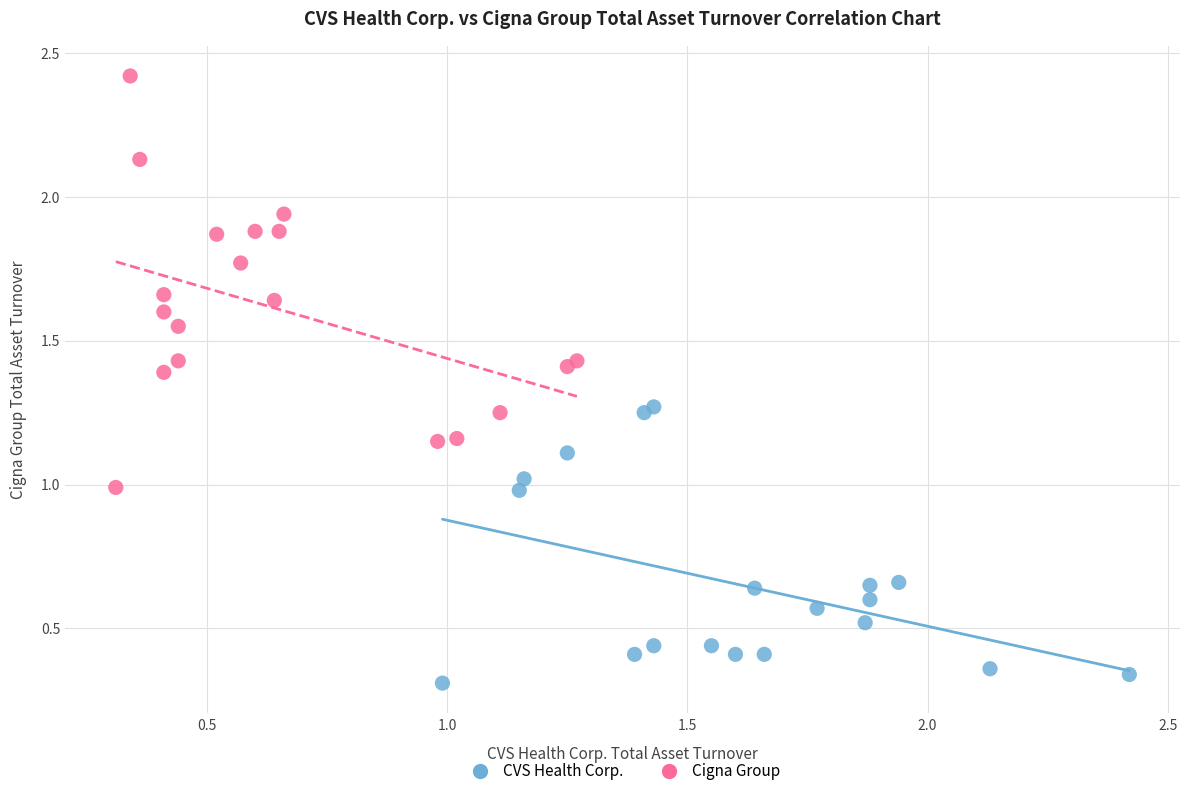

Which series contains the highest Y value?

Cigna Group